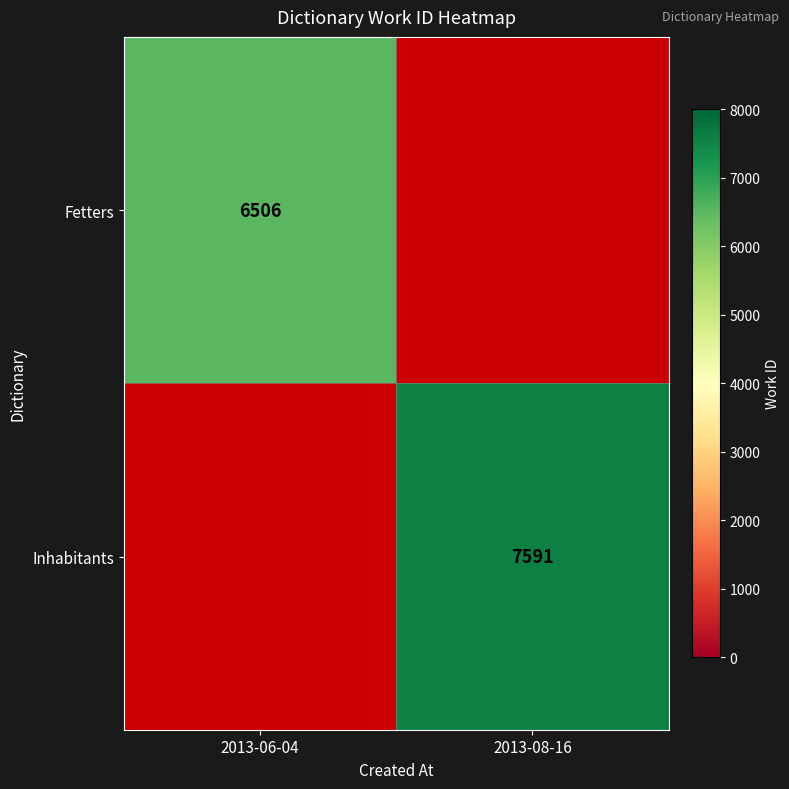

Is it true that Fetters equals 2928 at 2013-06-04?

False